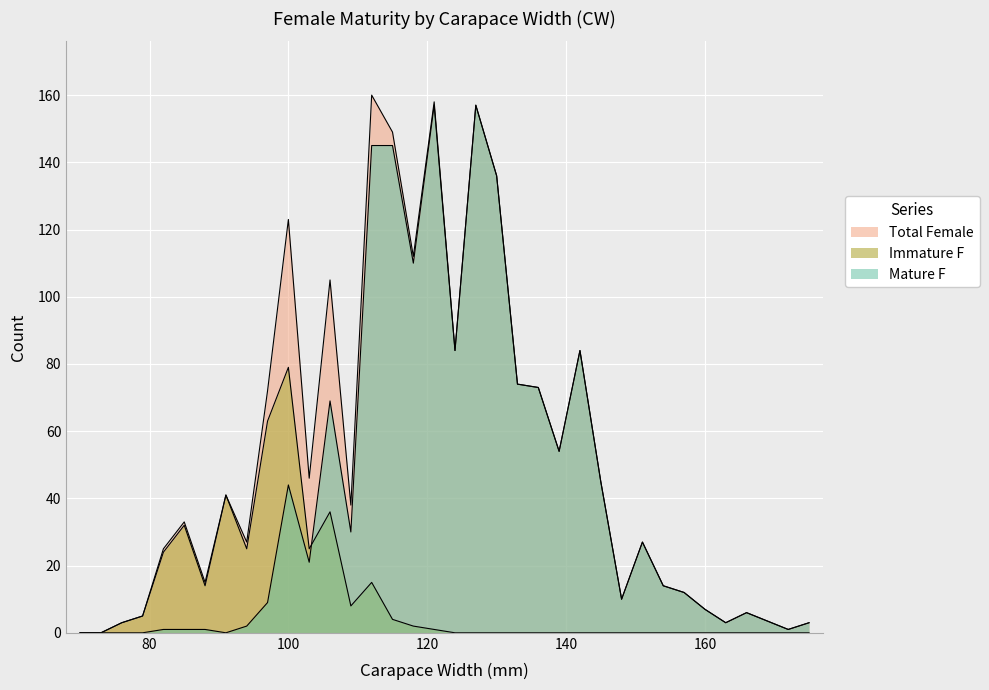

Reading left to right, what are all the values shown in this chart?

Immature F: 0	0	3	5	24	32	14	41	25	63	79	25	36	8	15	4	2	1	0	0	0	0	0	0	0	0	0	0	0	0	0	0	0	0	0
Mature F: 0	0	0	0	1	1	1	0	2	9	44	21	69	30	145	145	110	157	84	157	136	74	73	54	84	45	10	27	14	12	7	3	6	1	3
Total Female: 0	0	3	5	25	33	15	41	27	72	123	46	105	38	160	149	112	158	84	157	136	74	73	54	84	45	10	27	14	12	7	3	6	1	3